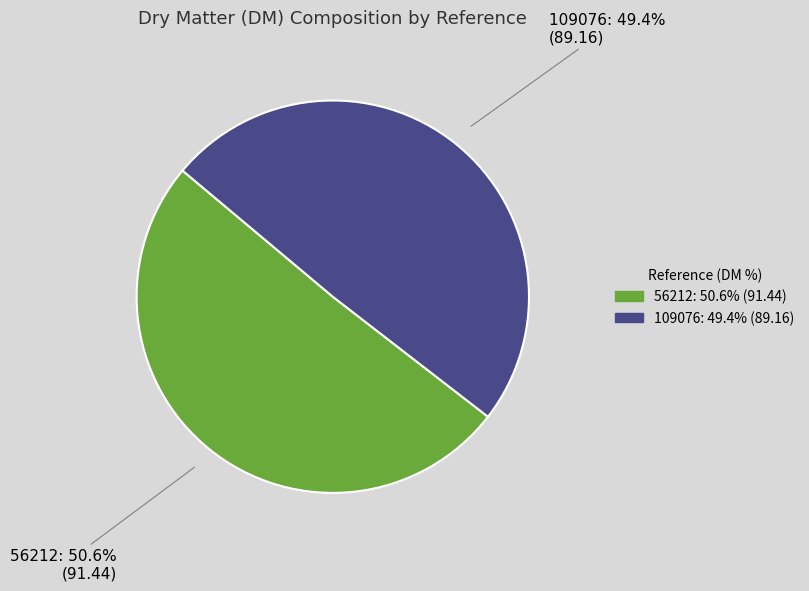

Rank the categories by value from lowest to highest.

109076, 56212